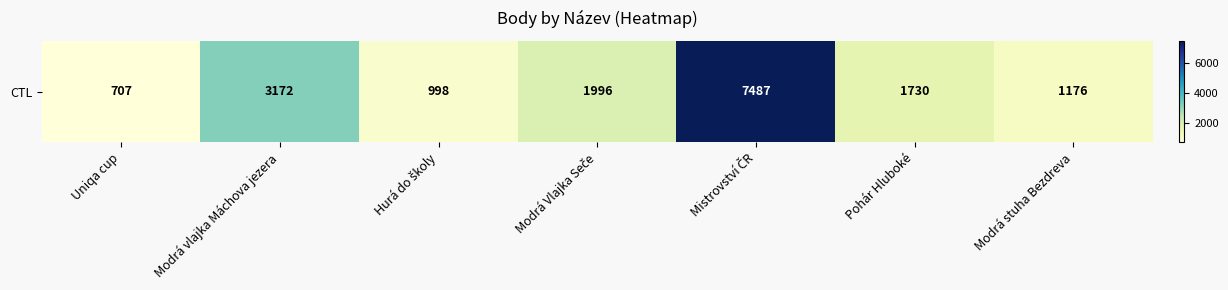

Rank the categories by value from lowest to highest.

Uniqa cup, Hurá do školy, Modrá stuha Bezdreva, Pohár Hluboké, Modrá Vlajka Seče, Modrá vlajka Máchova jezera, Mistrovství ČR